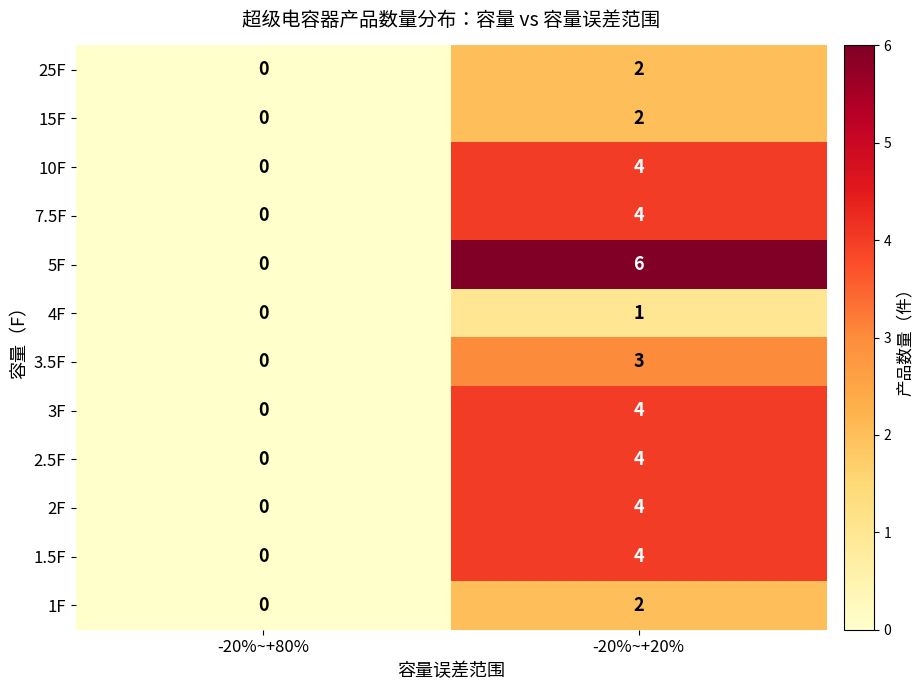

Which series has the largest total across all categories?

5F